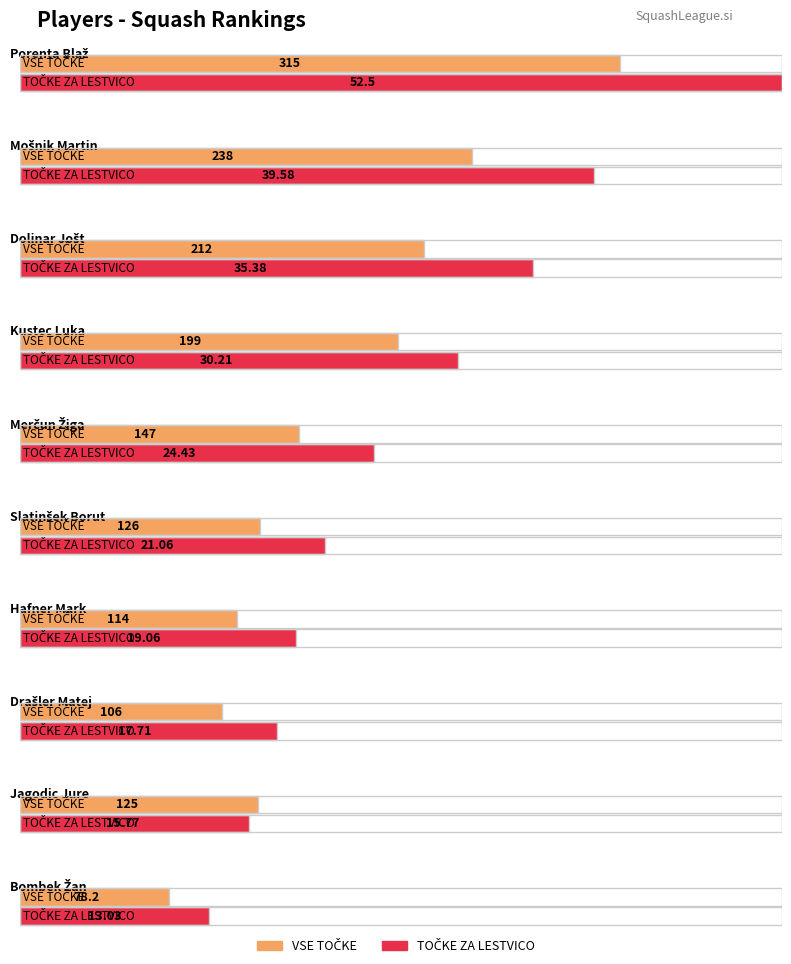

Read the VSE TOČKE value at Drašler Matej.

106.2